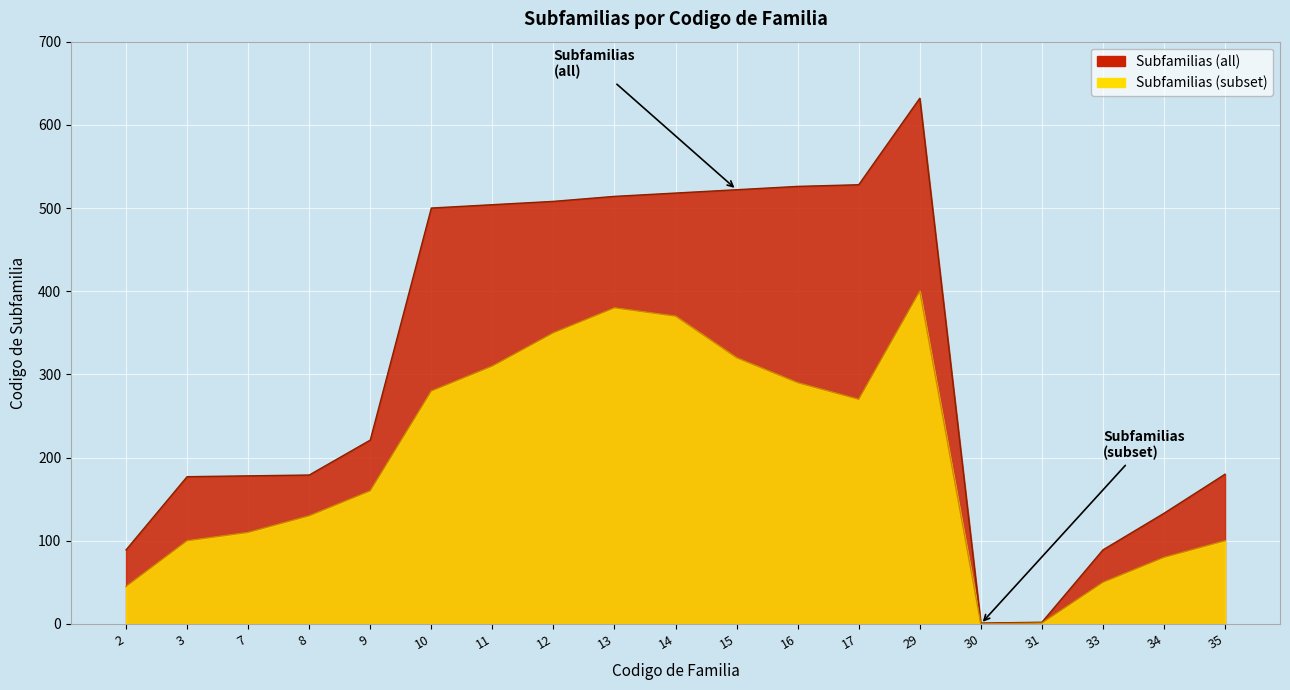

What is the difference between the second highest and minimum values in the Subfamilias (subset) series?

380